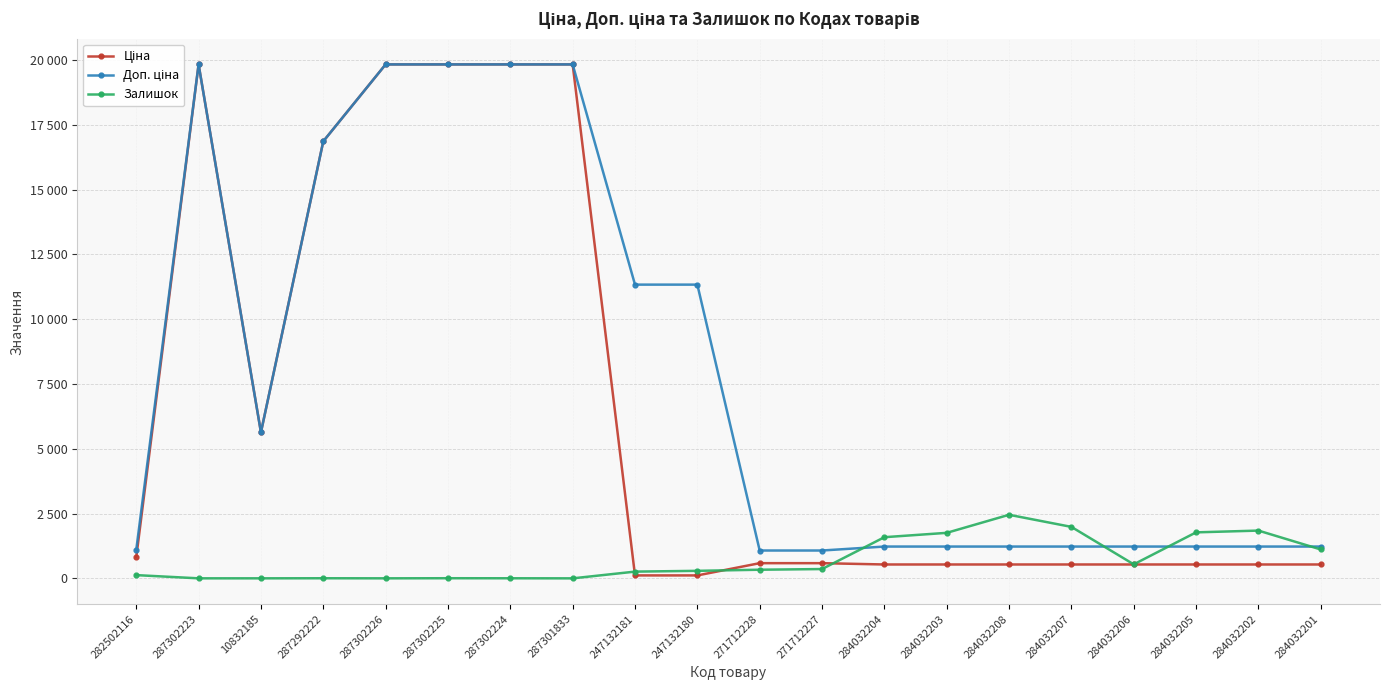

True or false: Залишок and Ціна cross at least once.

True